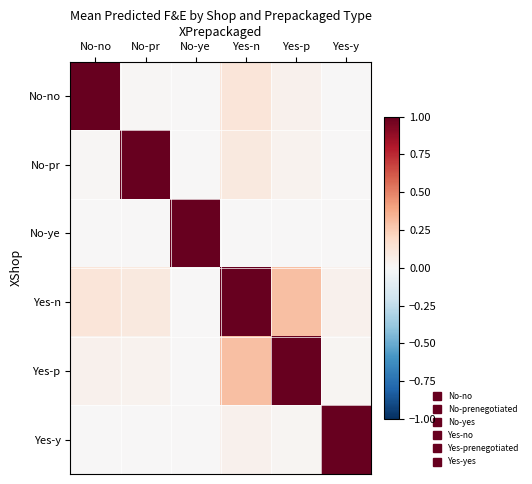

Which has a higher value, No-pr or No-ye?

No-pr